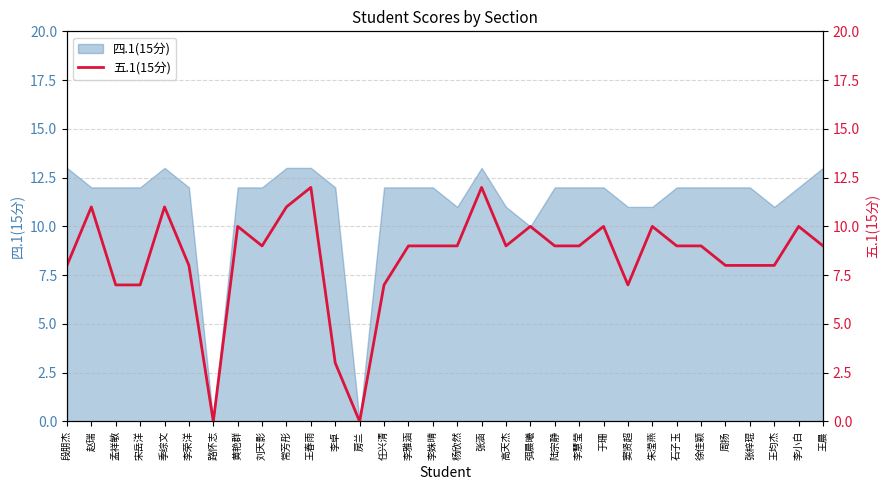

Reading right to left, list all the values displayed in this chart.

9	10	8	8	8	9	9	10	7	10	9	9	10	9	12	9	9	9	7	0	3	12	11	9	10	0	8	11	7	7	11	8